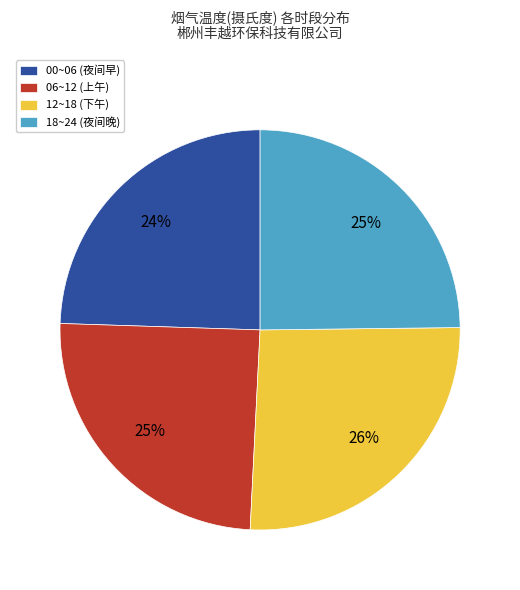

What percentage is the 12~18 (下午) slice, to the nearest percent?

26%